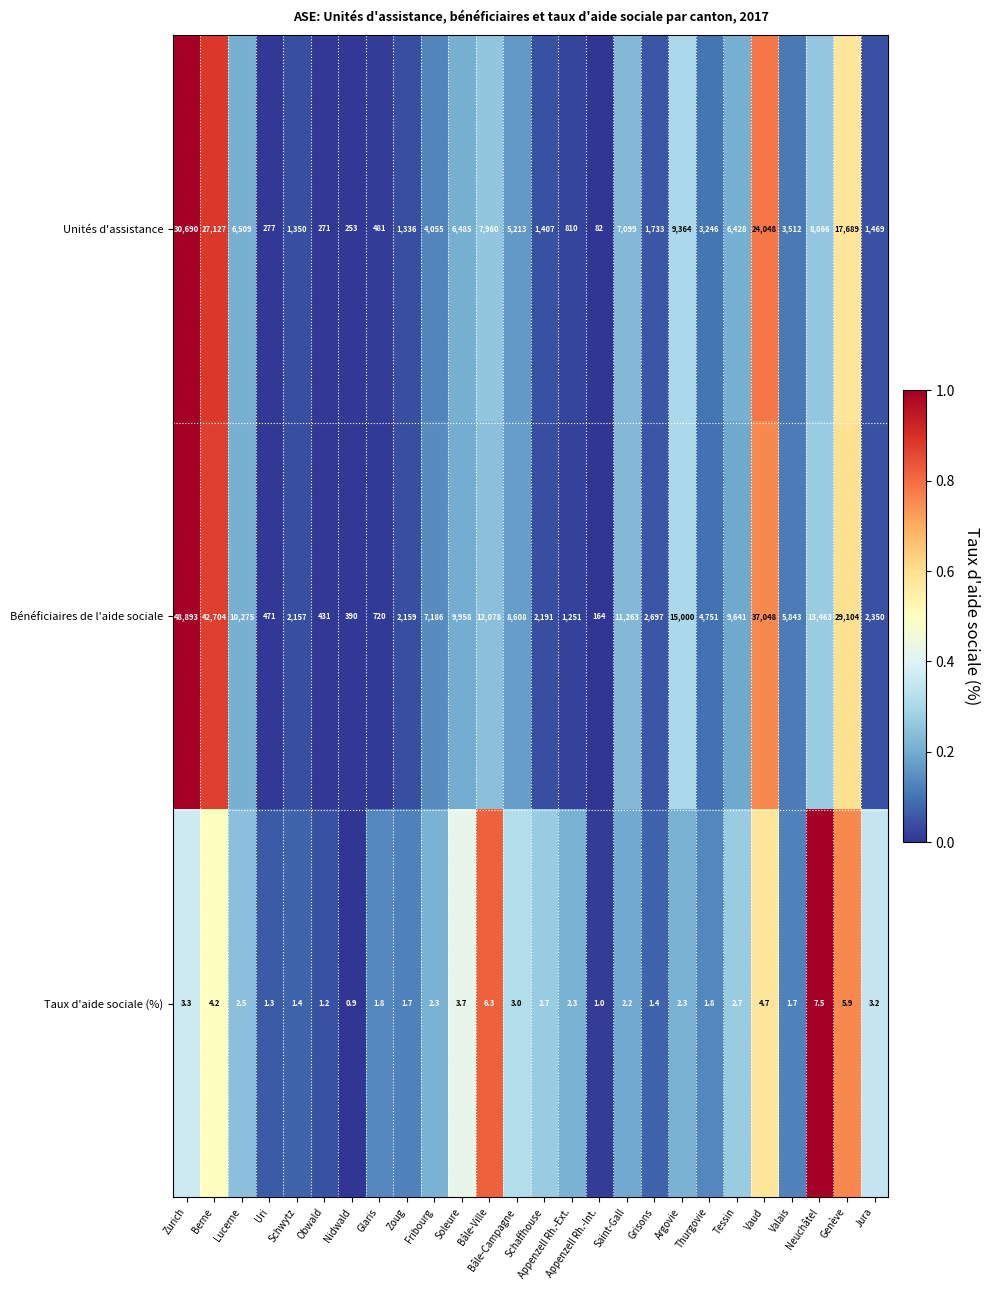

What is the difference between the maximum and minimum values in the Taux d'aide sociale (%) series?

6.6